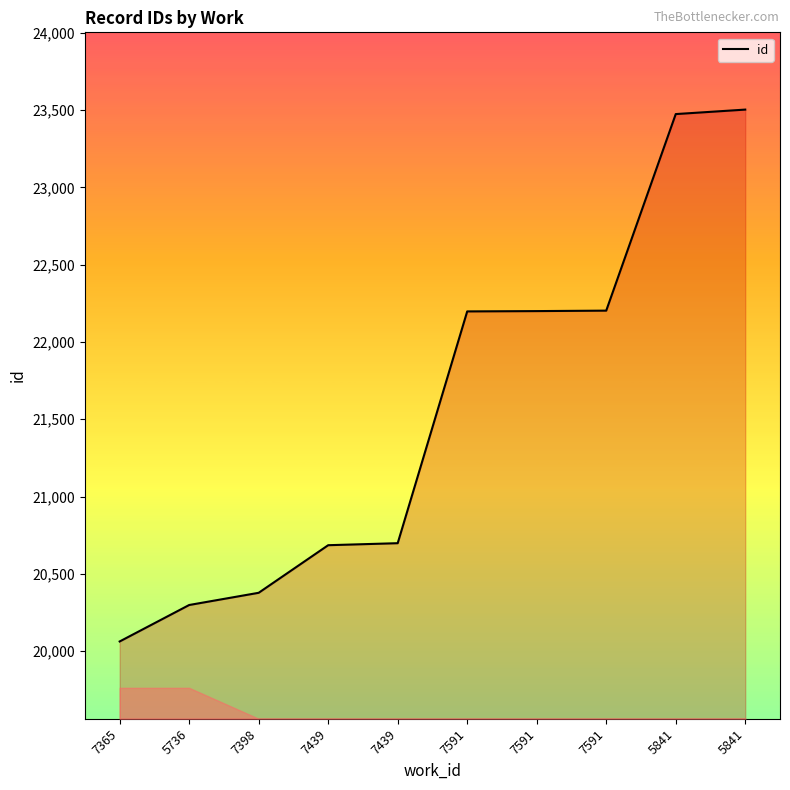

Does the chart display data point markers on the line(s)?

No